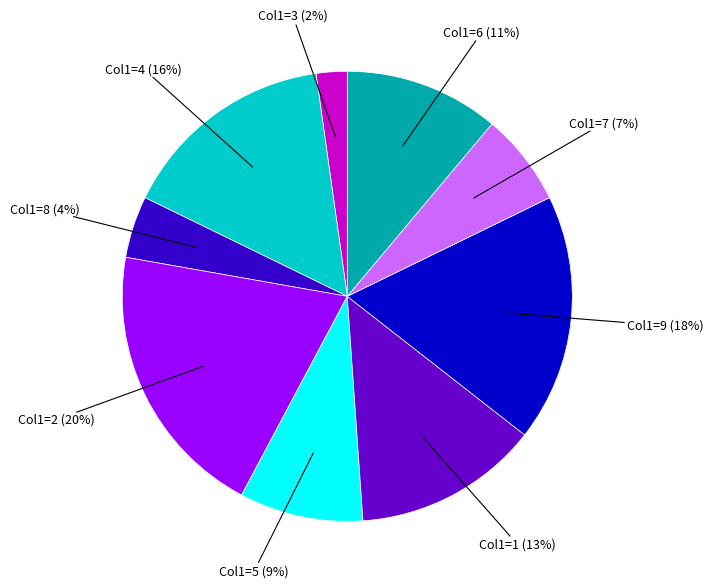

Does any single category account for the majority?

No